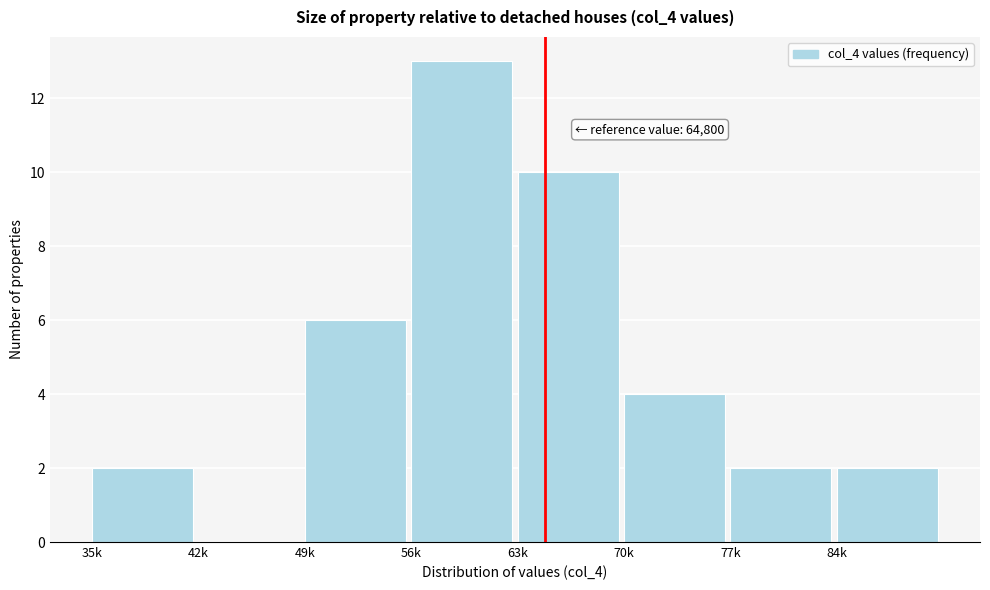

Reading left to right, transcribe all the data shown in this chart.

35k=2	42k=0	49k=6	56k=13	63k=10	70k=4	77k=2	84k=2